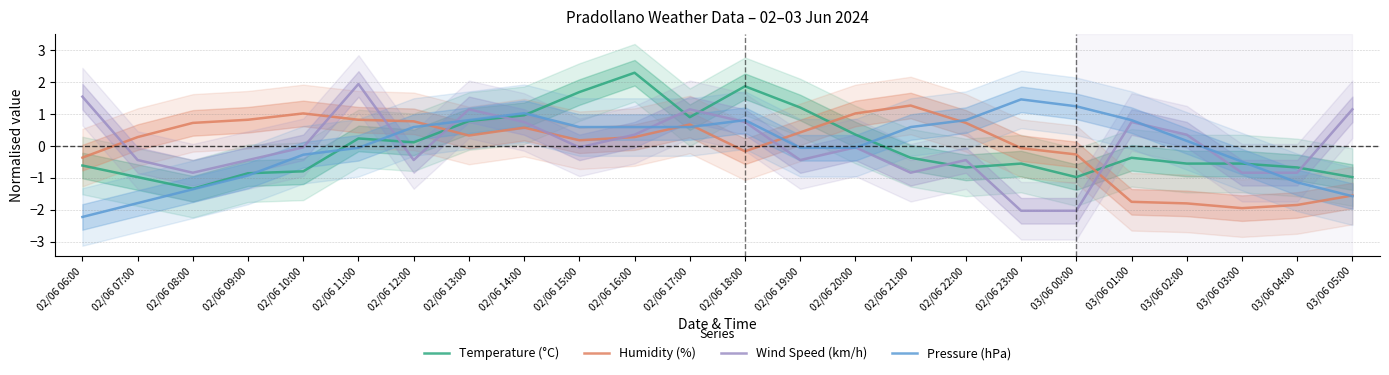

Reading left to right, what are all the values shown in this chart?

Temperature (°C): 02/06 06:00=-0.6	02/06 07:00=-1.0	02/06 08:00=-1.3	02/06 09:00=-0.9	02/06 10:00=-0.8	02/06 11:00=0.2	02/06 12:00=0.1	02/06 13:00=0.8	02/06 14:00=1.0	02/06 15:00=1.7	02/06 16:00=2.3	02/06 17:00=0.9	02/06 18:00=1.9	02/06 19:00=1.2	02/06 20:00=0.4	02/06 21:00=-0.4	02/06 22:00=-0.7	02/06 23:00=-0.6	03/06 00:00=-1.0	03/06 01:00=-0.4	03/06 02:00=-0.6	03/06 03:00=-0.6	03/06 04:00=-0.7	03/06 05:00=-1.0
Humidity (%): 02/06 06:00=-0.4	02/06 07:00=0.3	02/06 08:00=0.7	02/06 09:00=0.8	02/06 10:00=1.0	02/06 11:00=0.8	02/06 12:00=0.8	02/06 13:00=0.3	02/06 14:00=0.6	02/06 15:00=0.2	02/06 16:00=0.3	02/06 17:00=0.7	02/06 18:00=-0.2	02/06 19:00=0.4	02/06 20:00=1.0	02/06 21:00=1.3	02/06 22:00=0.7	02/06 23:00=-0.1	03/06 00:00=-0.3	03/06 01:00=-1.8	03/06 02:00=-1.8	03/06 03:00=-1.9	03/06 04:00=-1.9	03/06 05:00=-1.6
Wind Speed (km/h): 02/06 06:00=1.5	02/06 07:00=-0.4	02/06 08:00=-0.8	02/06 09:00=-0.4	02/06 10:00=-0.0	02/06 11:00=1.9	02/06 12:00=-0.4	02/06 13:00=1.1	02/06 14:00=0.7	02/06 15:00=-0.0	02/06 16:00=0.3	02/06 17:00=1.1	02/06 18:00=0.7	02/06 19:00=-0.4	02/06 20:00=-0.0	02/06 21:00=-0.8	02/06 22:00=-0.4	02/06 23:00=-2.0	03/06 00:00=-2.0	03/06 01:00=0.7	03/06 02:00=0.3	03/06 03:00=-0.8	03/06 04:00=-0.8	03/06 05:00=1.1
Pressure (hPa): 02/06 06:00=-2.2	02/06 07:00=-1.8	02/06 08:00=-1.4	02/06 09:00=-0.9	02/06 10:00=-0.3	02/06 11:00=-0.1	02/06 12:00=0.6	02/06 13:00=0.8	02/06 14:00=1.0	02/06 15:00=0.6	02/06 16:00=0.6	02/06 17:00=0.6	02/06 18:00=0.8	02/06 19:00=-0.1	02/06 20:00=-0.1	02/06 21:00=0.6	02/06 22:00=0.8	02/06 23:00=1.5	03/06 00:00=1.2	03/06 01:00=0.8	03/06 02:00=0.2	03/06 03:00=-0.5	03/06 04:00=-1.1	03/06 05:00=-1.6